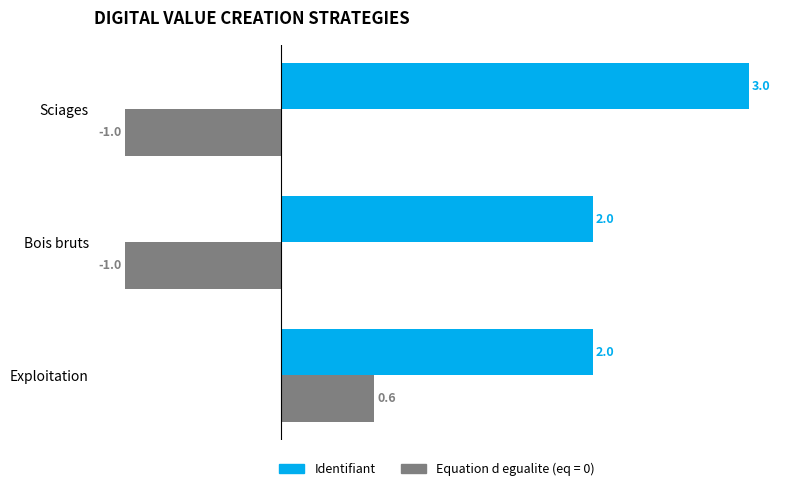

What is the difference between the maximum and minimum values in the Equation d egualite (eq = 0) series?

1.6